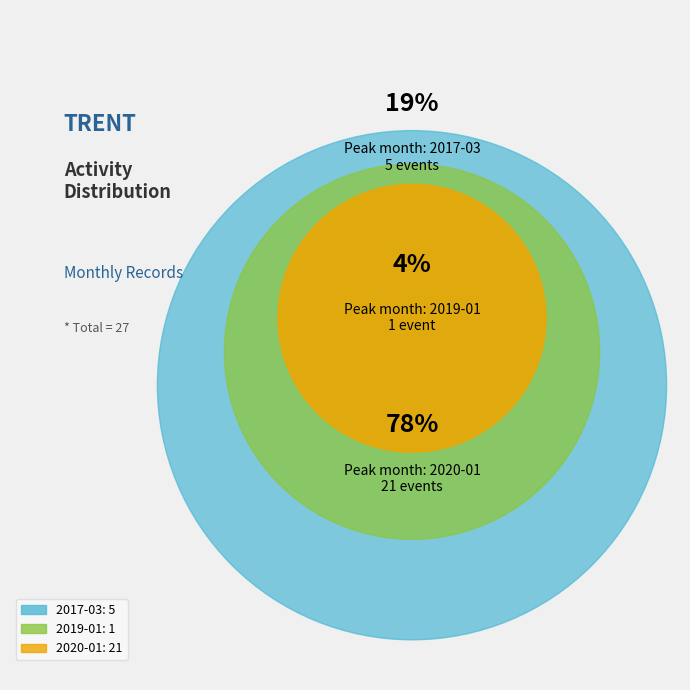

How many slices are in this pie chart?

3